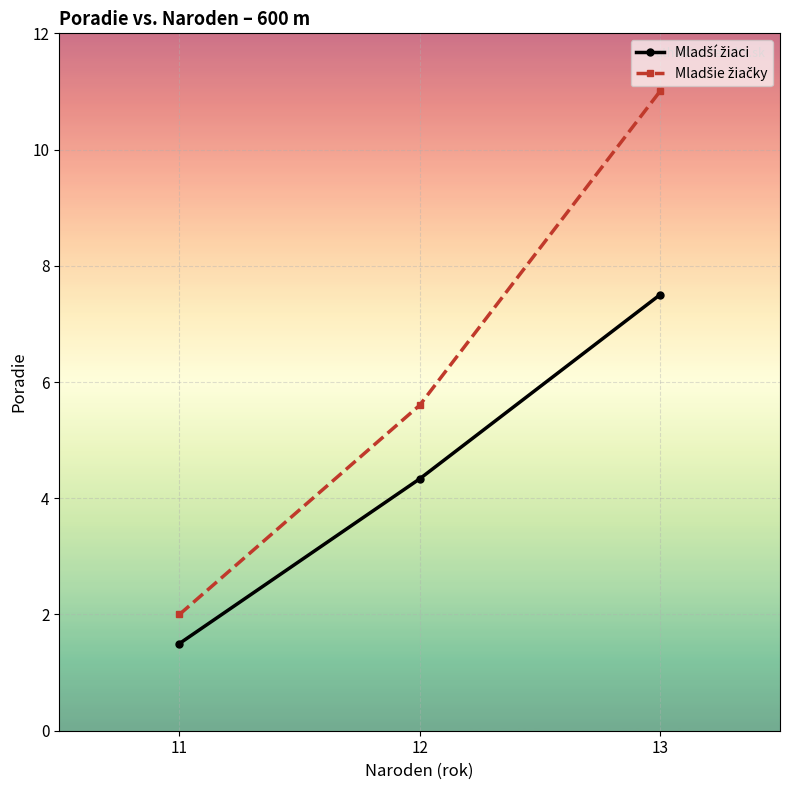

At which category is the sum across all series the highest?

13